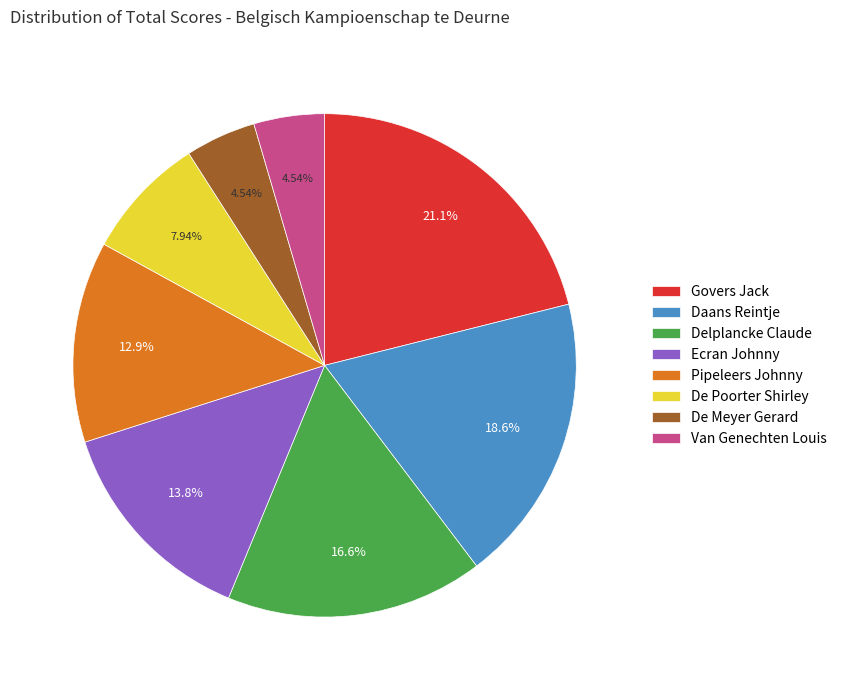

How many segments does this pie chart have?

8